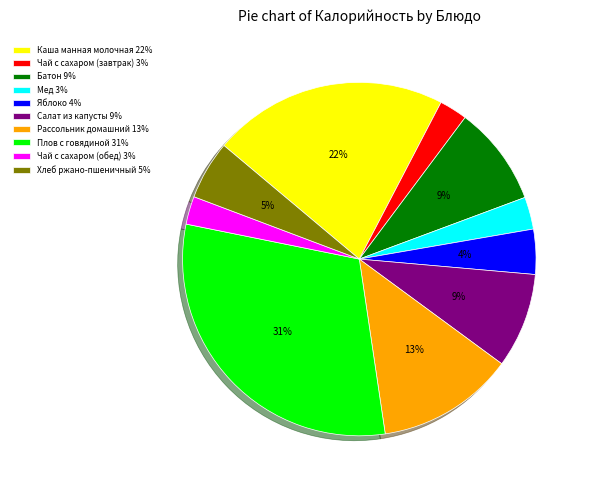

True or false: Салат из капусты accounts for 1% of the total.

False